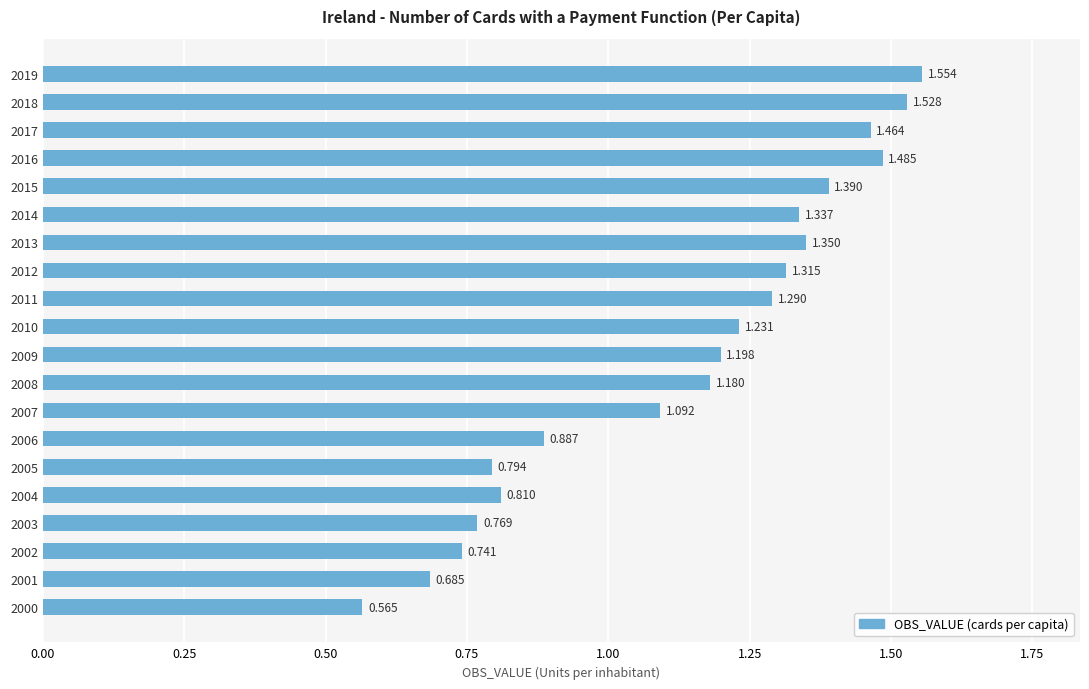

How many data points are above 1?

13